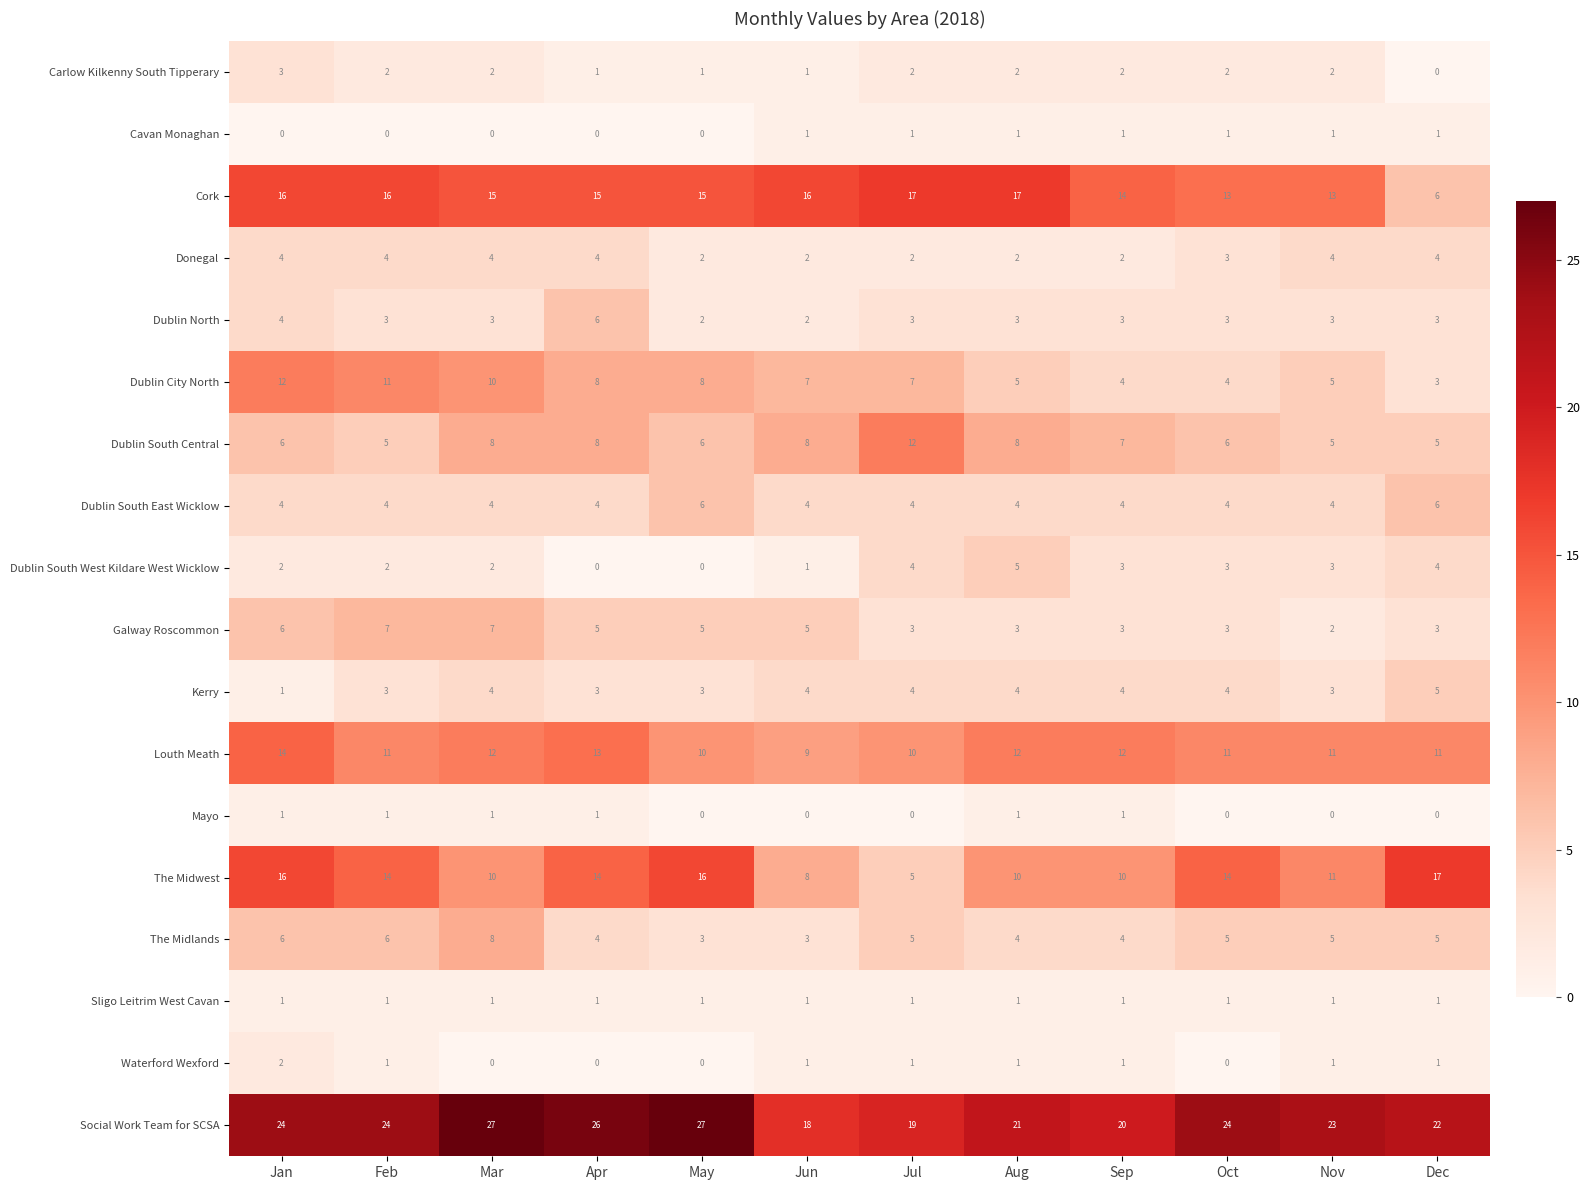

Read the Cork value at Feb.

16